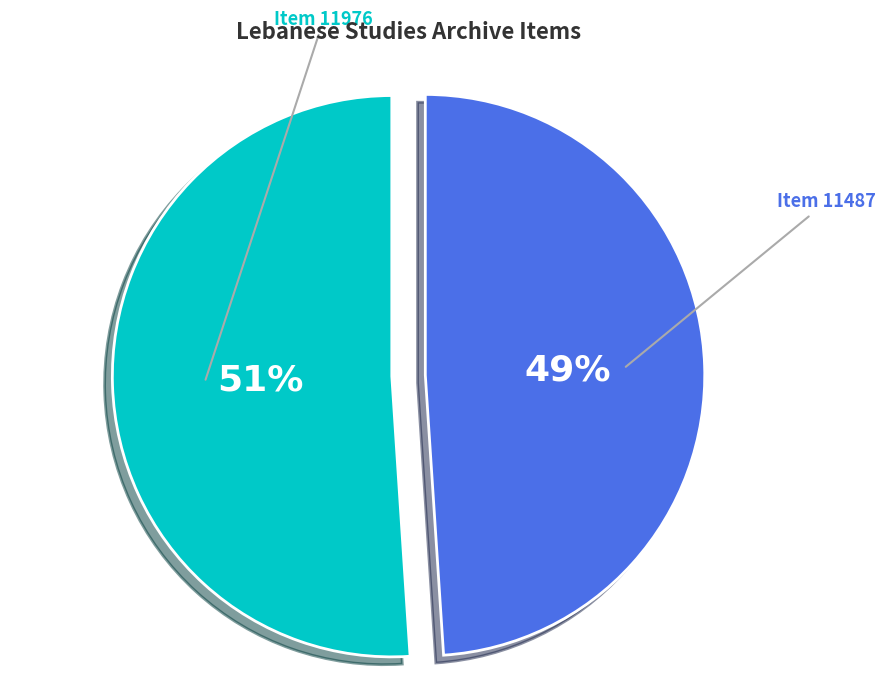

Approximately how many times larger is the value at Item 11487 compared to Item 11976?

1.0